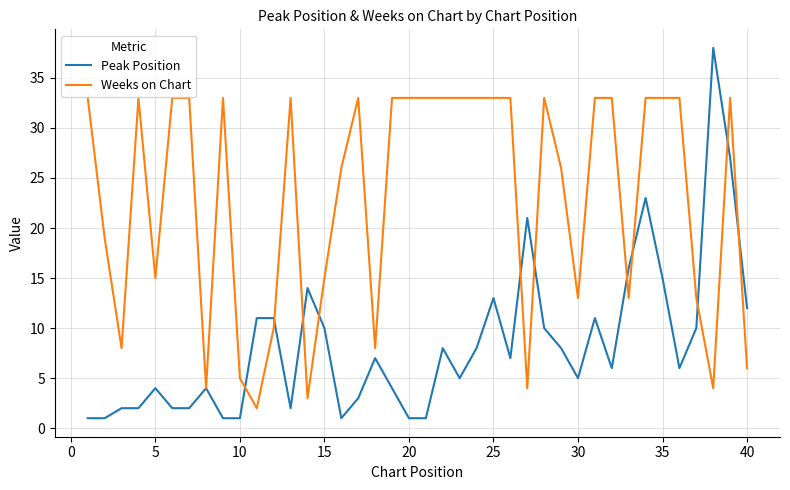

Rank the series by their average value, from highest to lowest.

Weeks on Chart, Peak Position